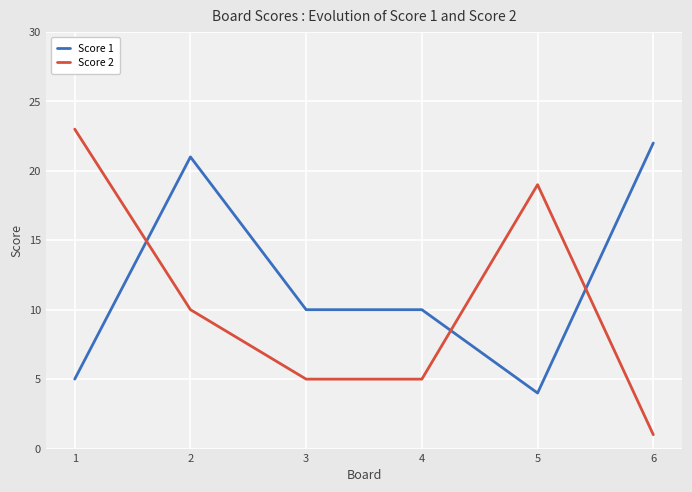

What are all the series names shown in the legend?

Score 1, Score 2